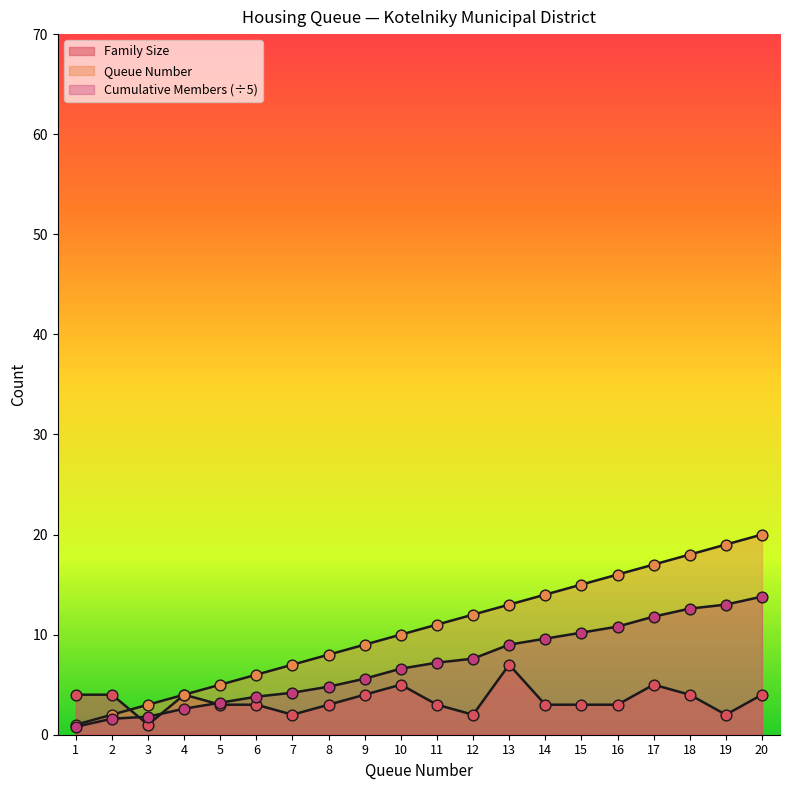

What are all the series names shown in the legend?

Queue Number, Family Size, Cumulative Members